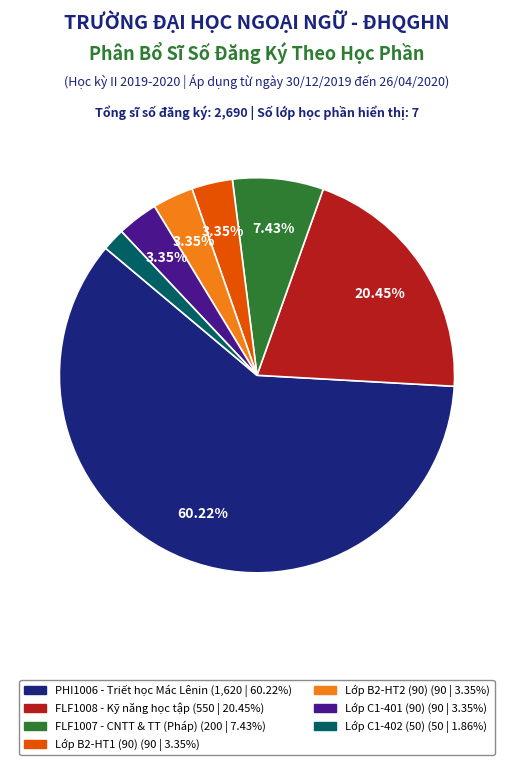

Is there a majority slice in this chart?

Yes